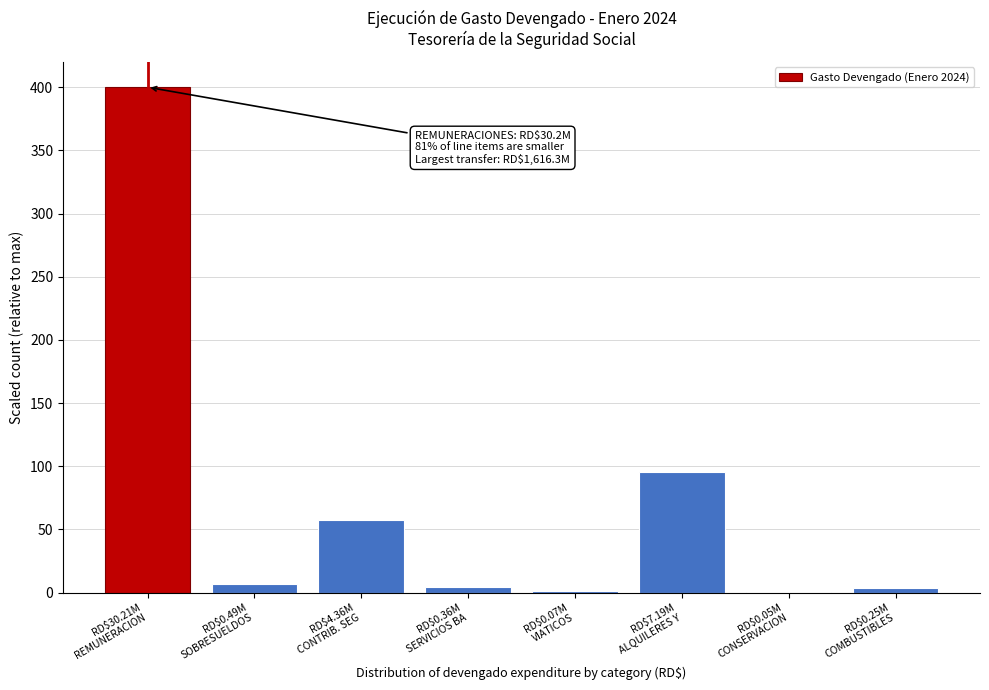

What is the sum of all values?

569.1